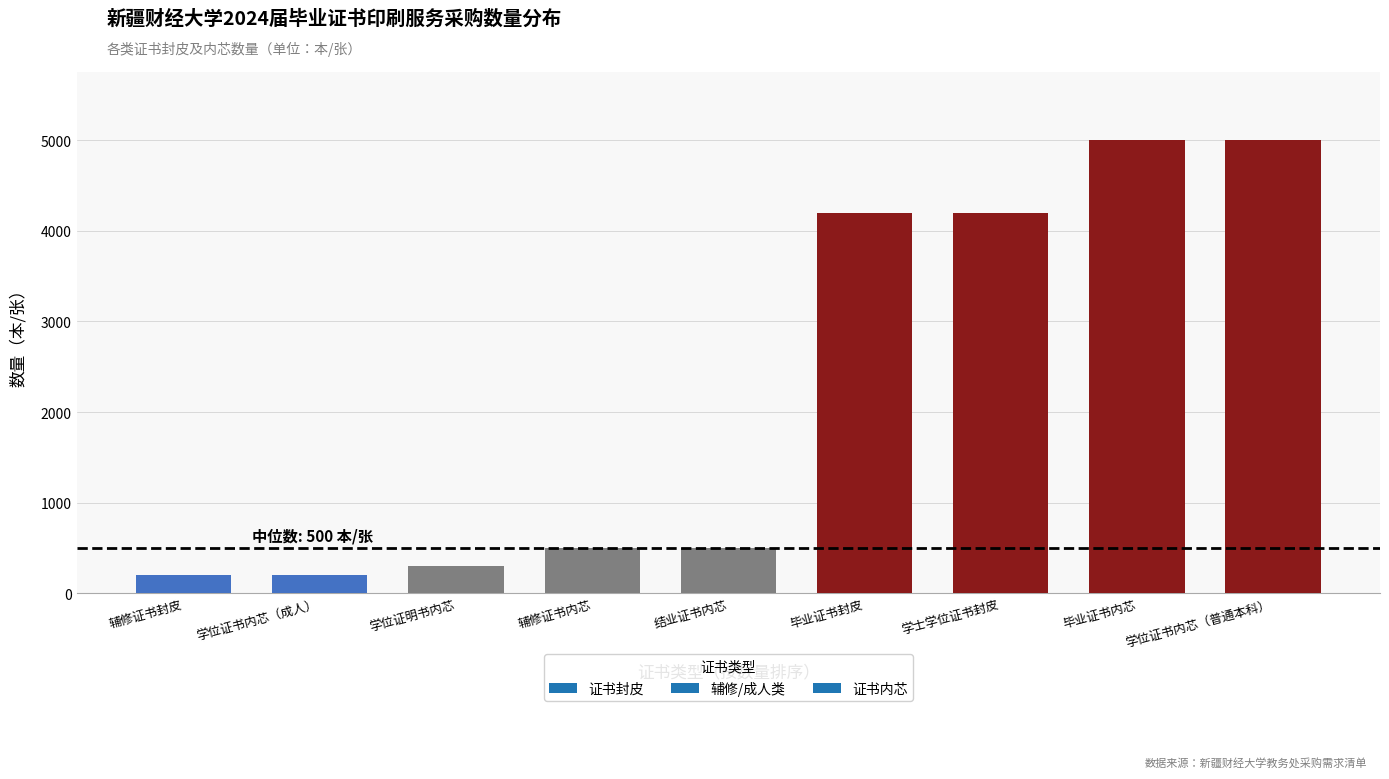

Read the value at 学士学位证书封皮.

4200